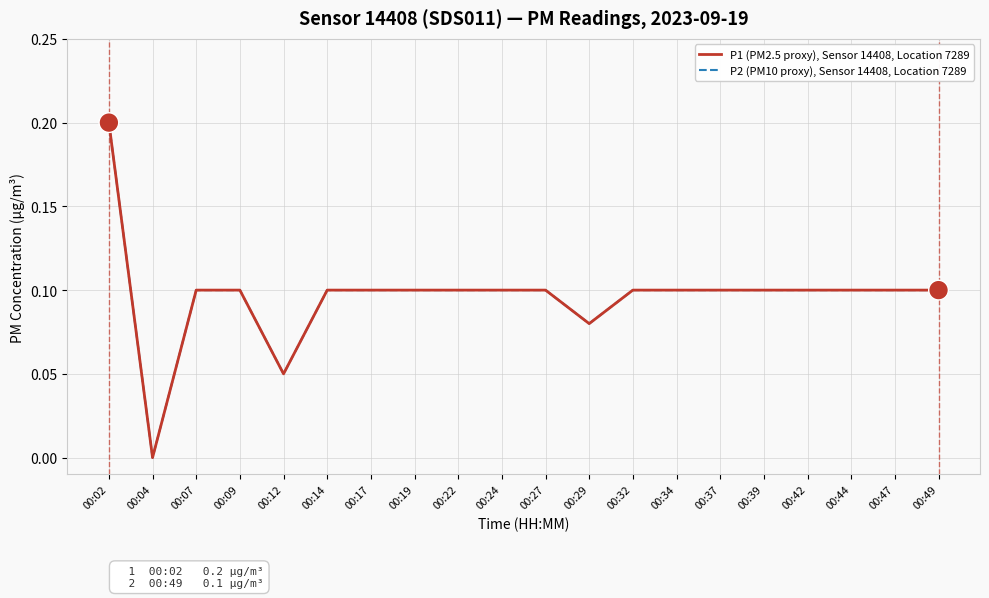

At how many categories does at least one series exceed 0?

19